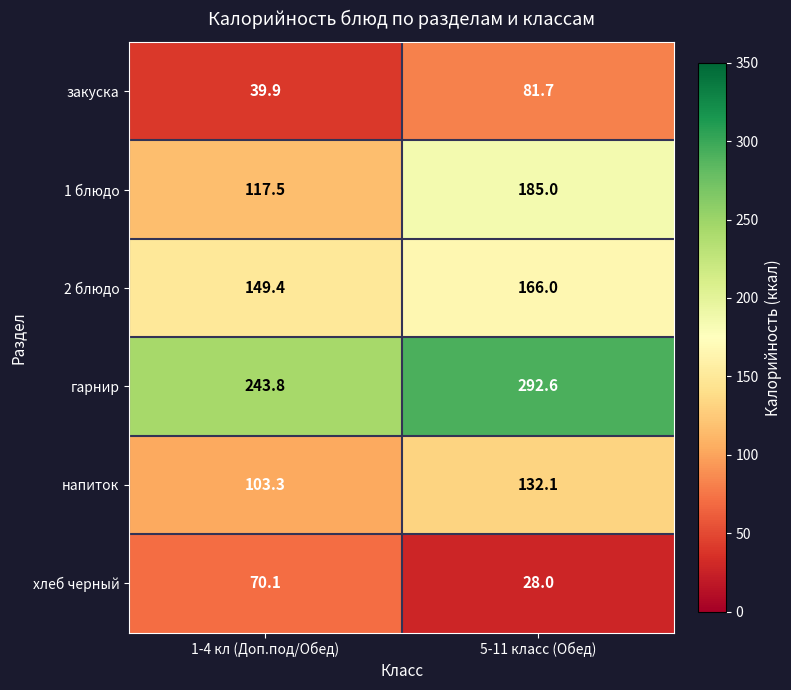

Where does the гарнир series first go above 292?

5-11 класс (Обед)